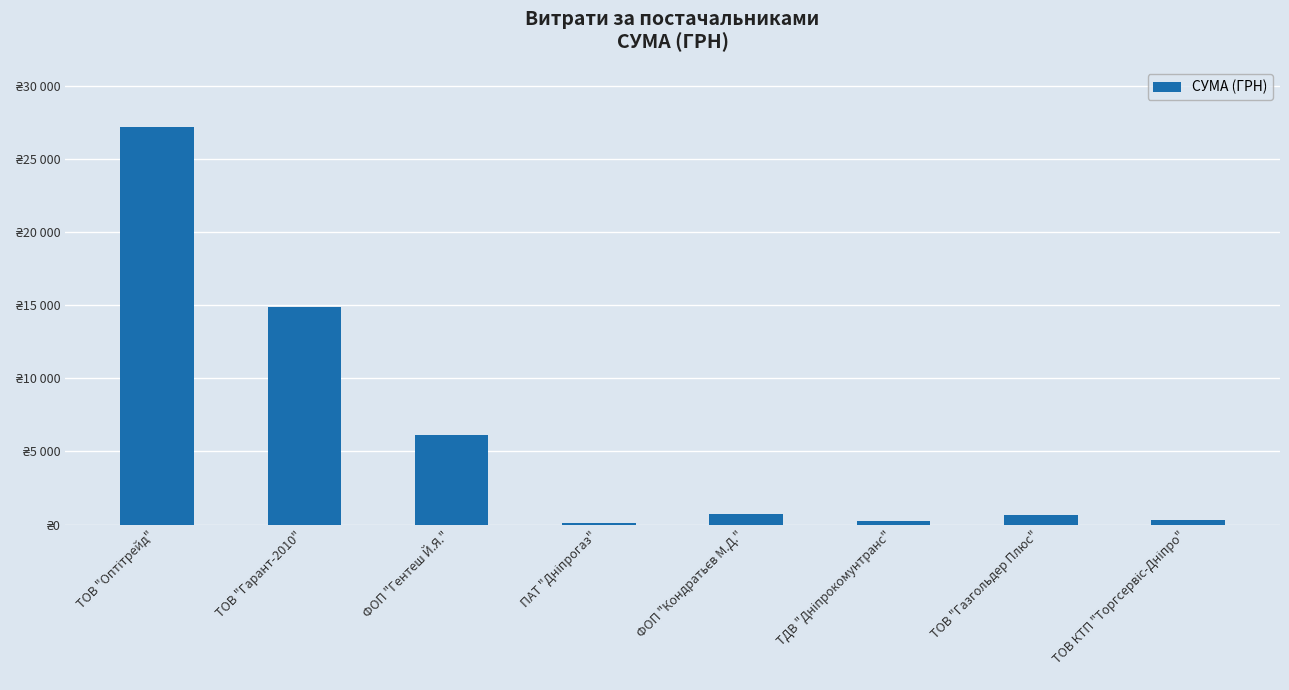

Rank the categories by value from highest to lowest.

ТОВ "Оптітрейд", ТОВ "Гарант-2010", ФОП "Гентеш Й.Я.", ФОП "Кондратьєв М.Д.", ТОВ "Газгольдер Плюс", ТОВ КТП "Торгсервіс-Дніпро", ТДВ "Дніпрокомунтранс", ПАТ "Дніпрогаз"